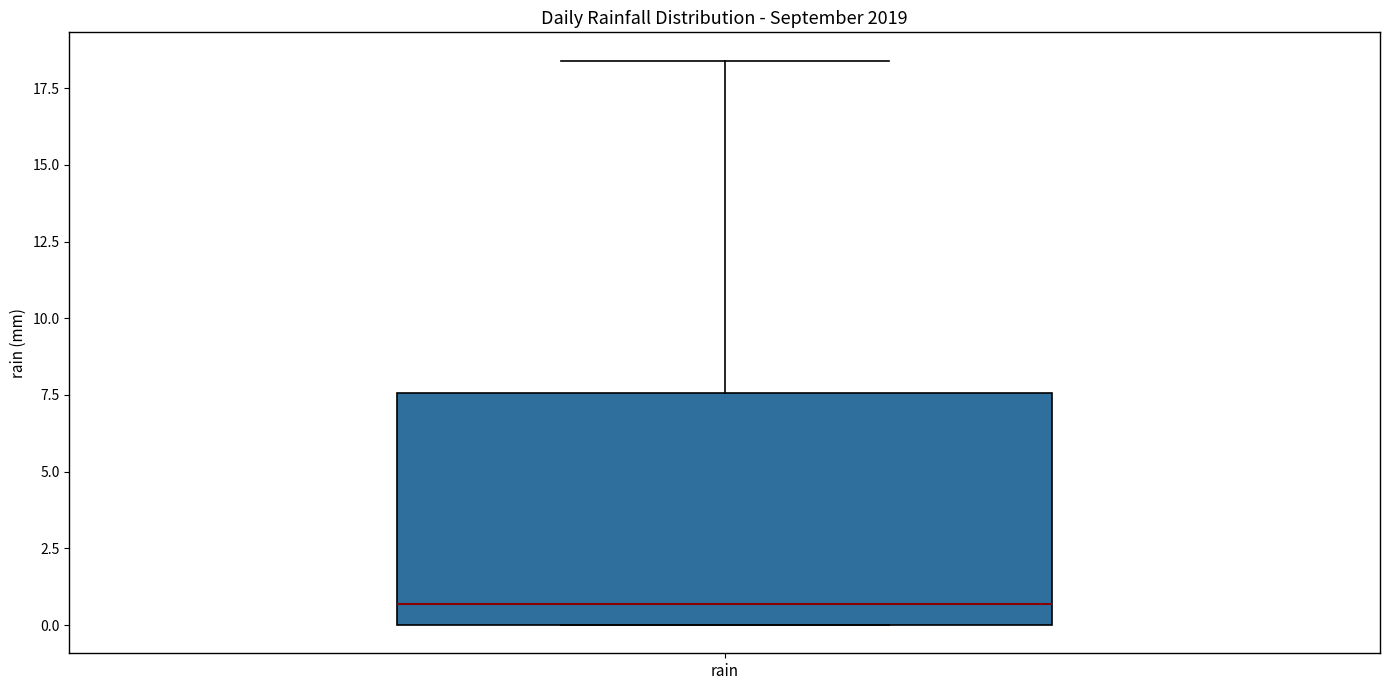

Read this box plot against the y-axis: the position of the median line, the range covered by the box, and the ends of both whiskers. The values are not printed on the chart, so give them approximately, as read against the axis.

median 0.5, box 0.0 to 7.5, whiskers 0.0 to 18.5